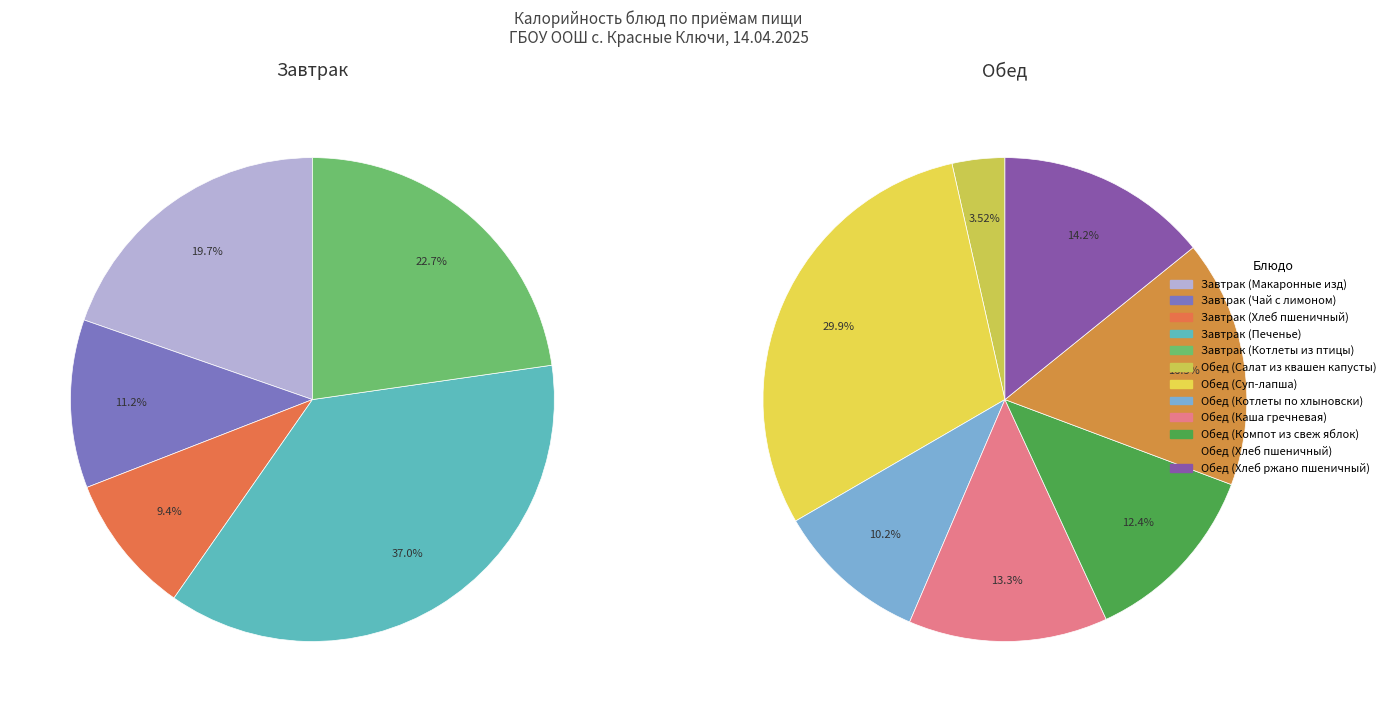

Does Обед (Котлеты по хлыновски) account for over 50% of the chart?

No